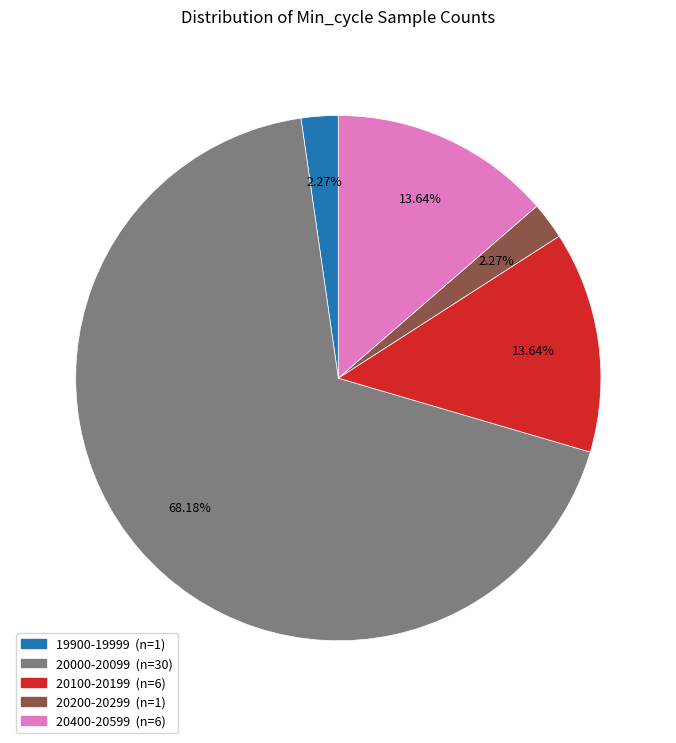

Which slice is the largest?

20000-20099 (n=30)